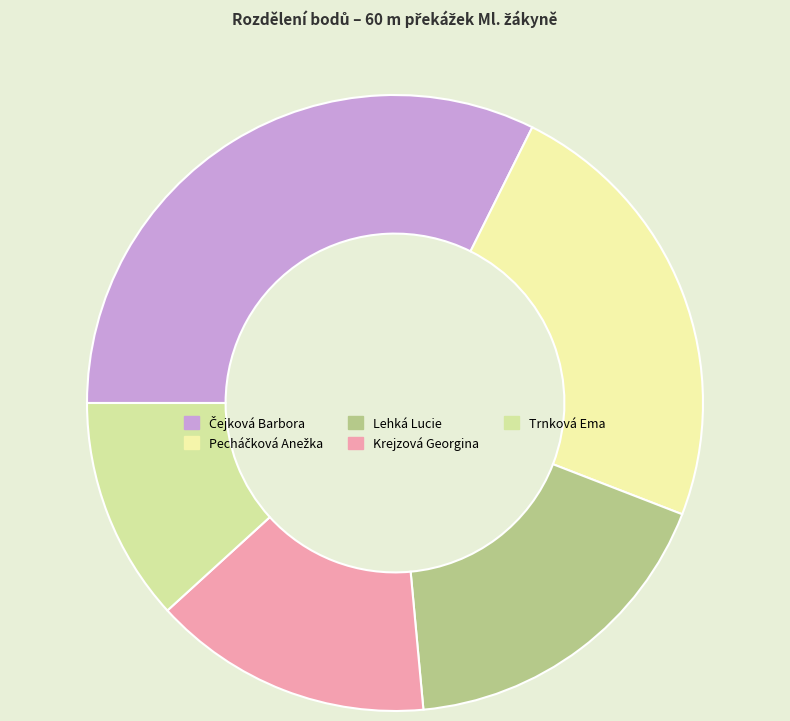

The Trnková Ema slice represents 12% of the pie. True or false?

True